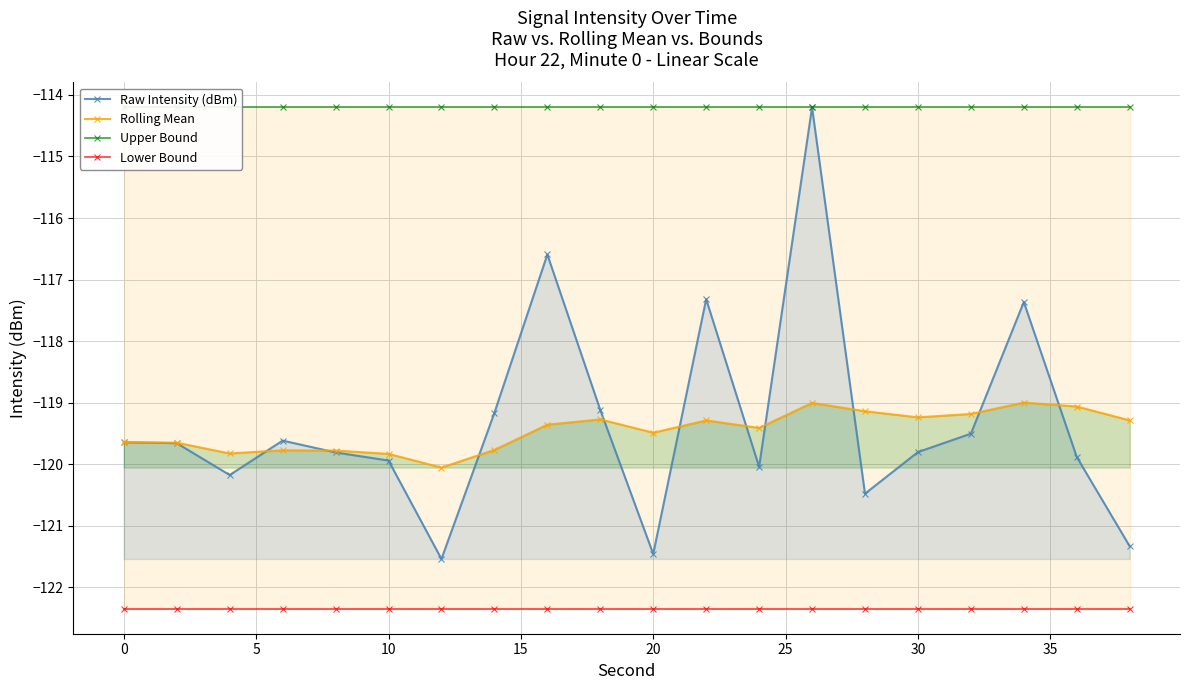

True or false: Rolling Mean and Lower Bound intersect in this chart.

False